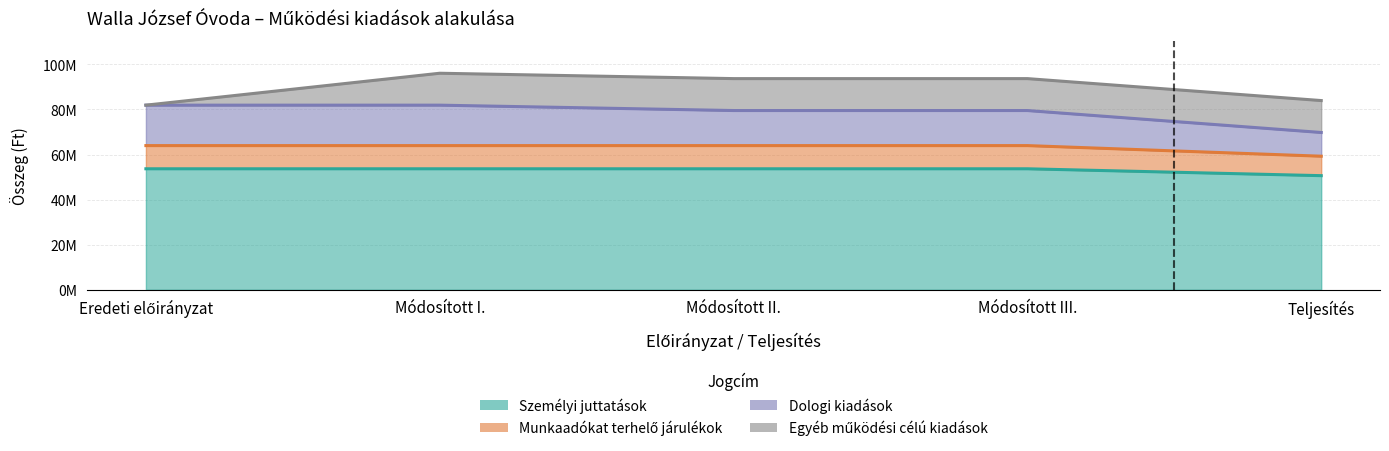

At which label does Munkaadókat terhelő járulékok reach its peak?

Eredeti előirányzat